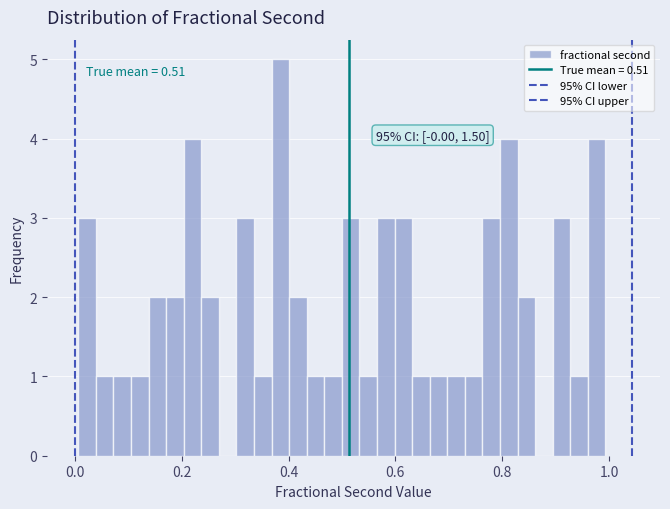

Read against the x-axis, roughly where is the centre of the tallest bar?

0.38